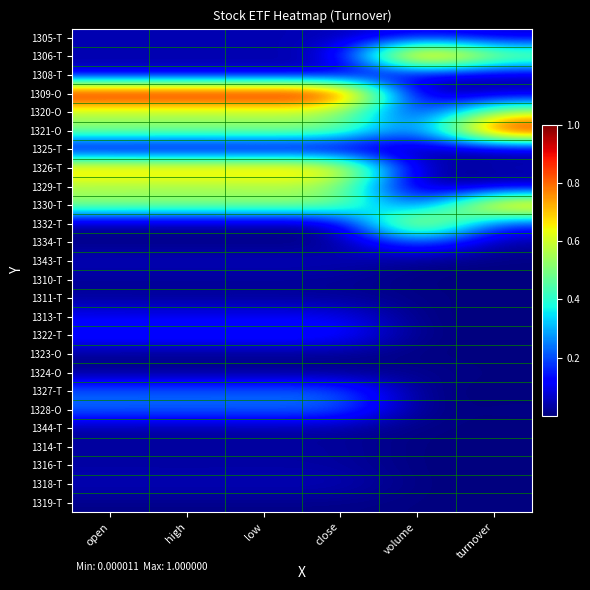

What is the difference between the highest and lowest values at close?

1.0